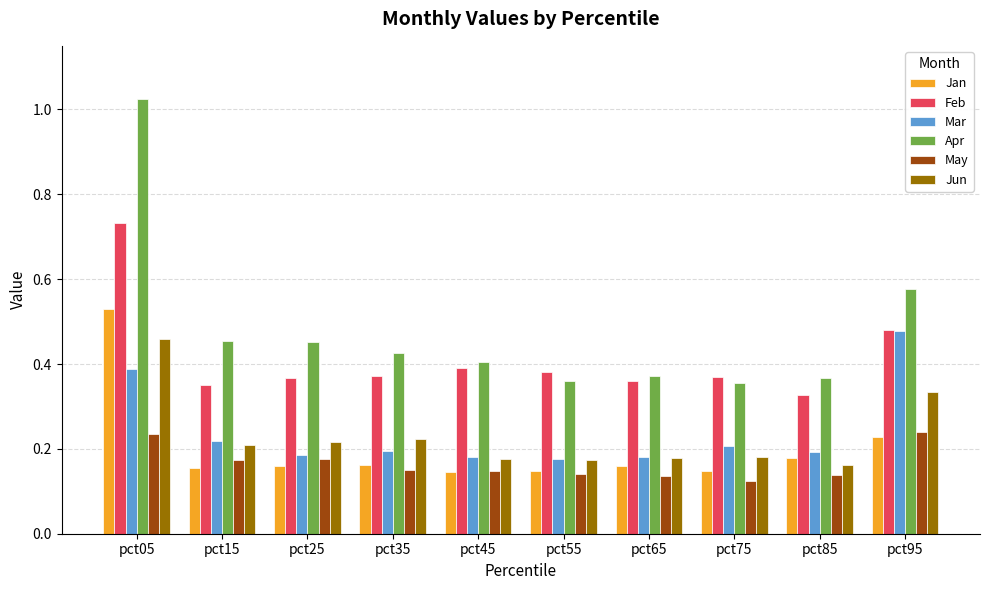

True or false: Feb has a value of 0.2 at pct35.

False